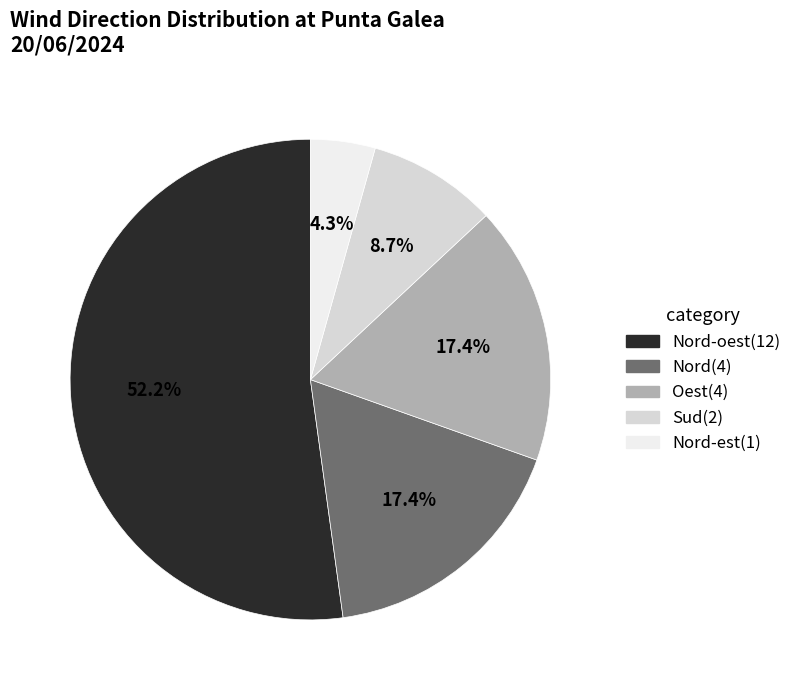

Does any single category account for the majority?

Yes